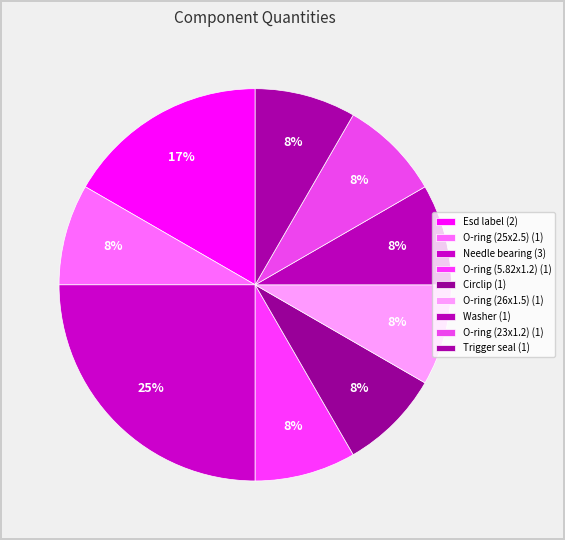

Is it true that O-ring (23x1.2) is 1% of the pie?

False